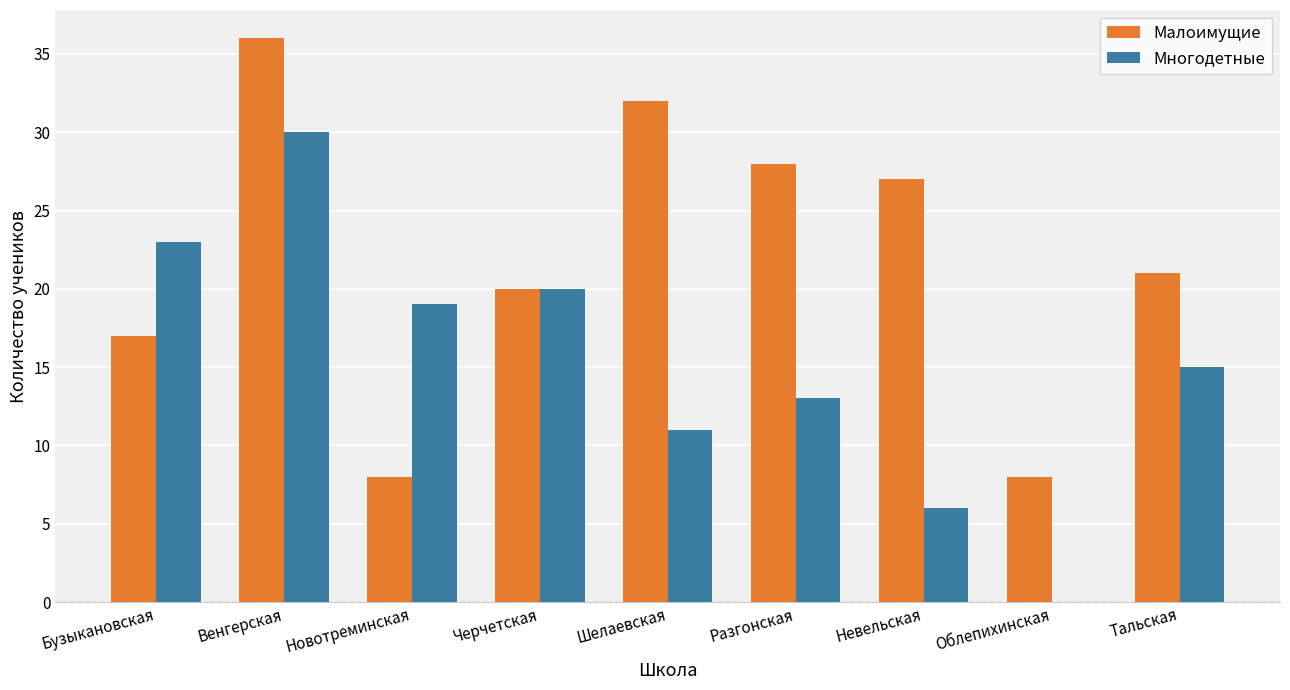

How many distinct data groups are displayed?

2